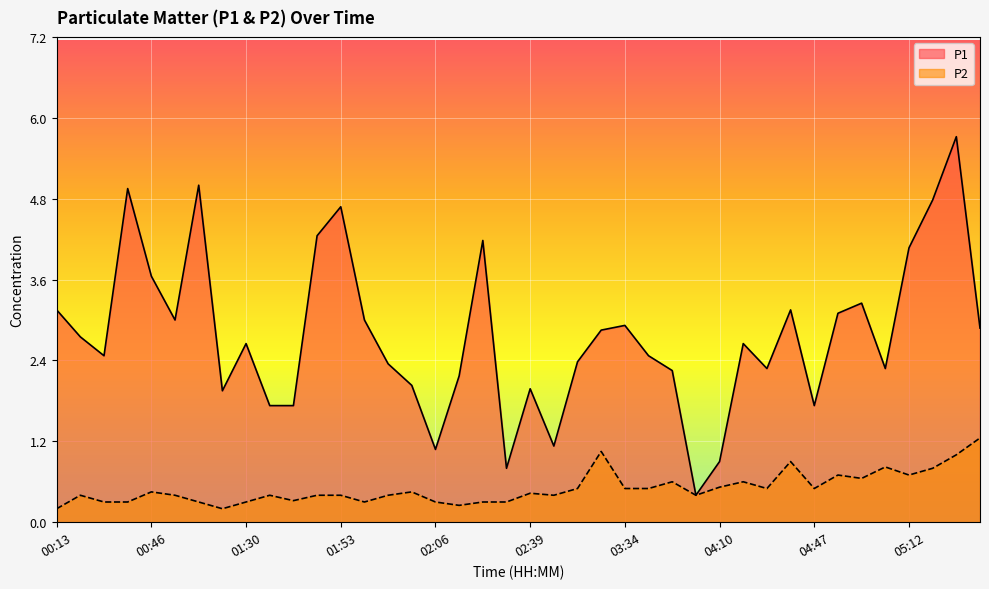

At which label does P1 first exceed 2?

00:13